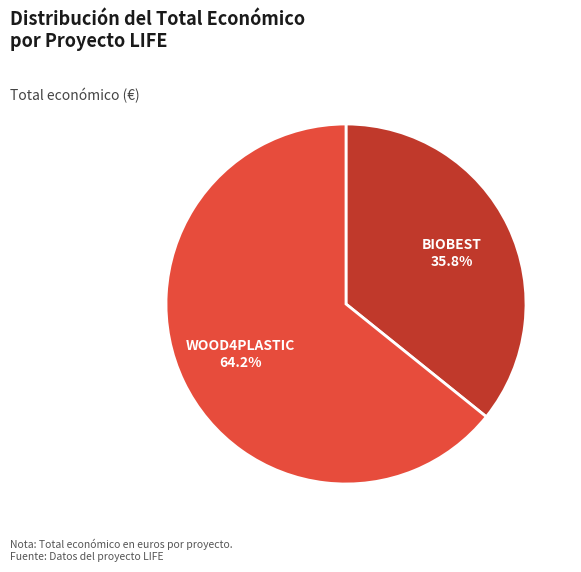

Does any single category account for the majority?

Yes